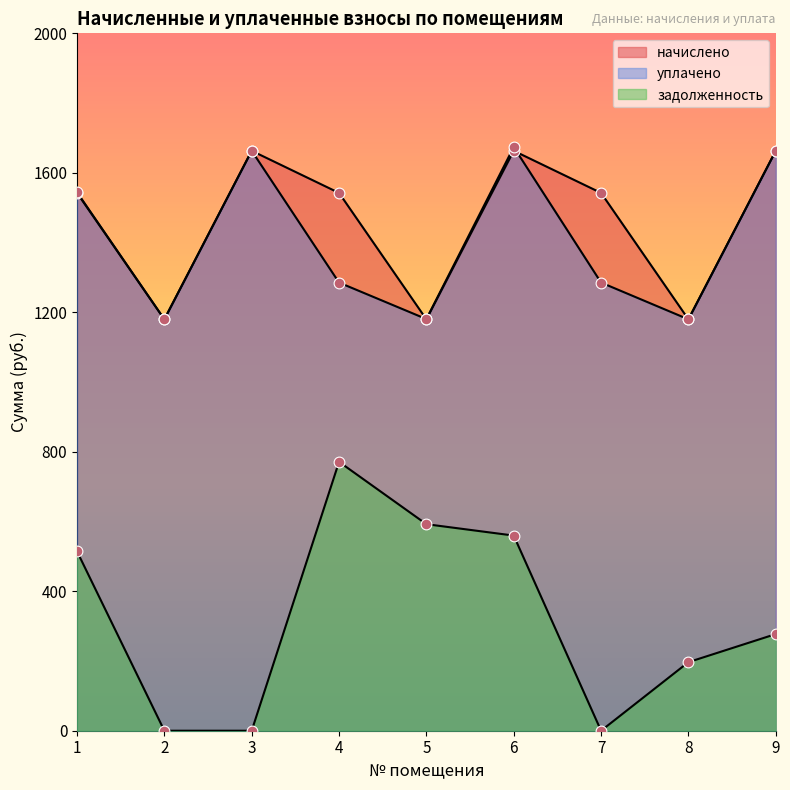

Is the value of начислено at 5 greater than the value of задолженность at 1?

Yes